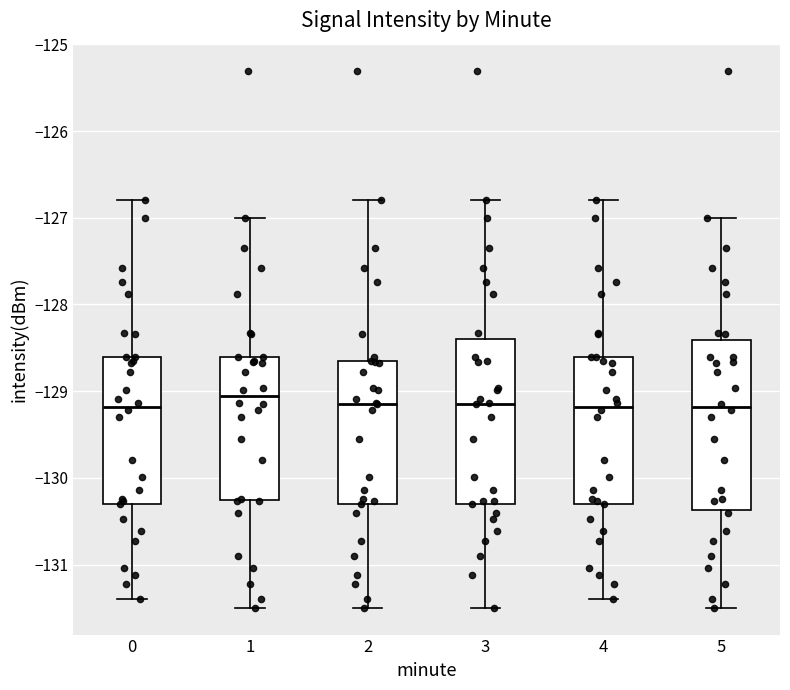

Where is the lower edge of the box at x = 5 on the y-axis? The values are not printed on the chart, so give them approximately, as read against the axis.

-130.4